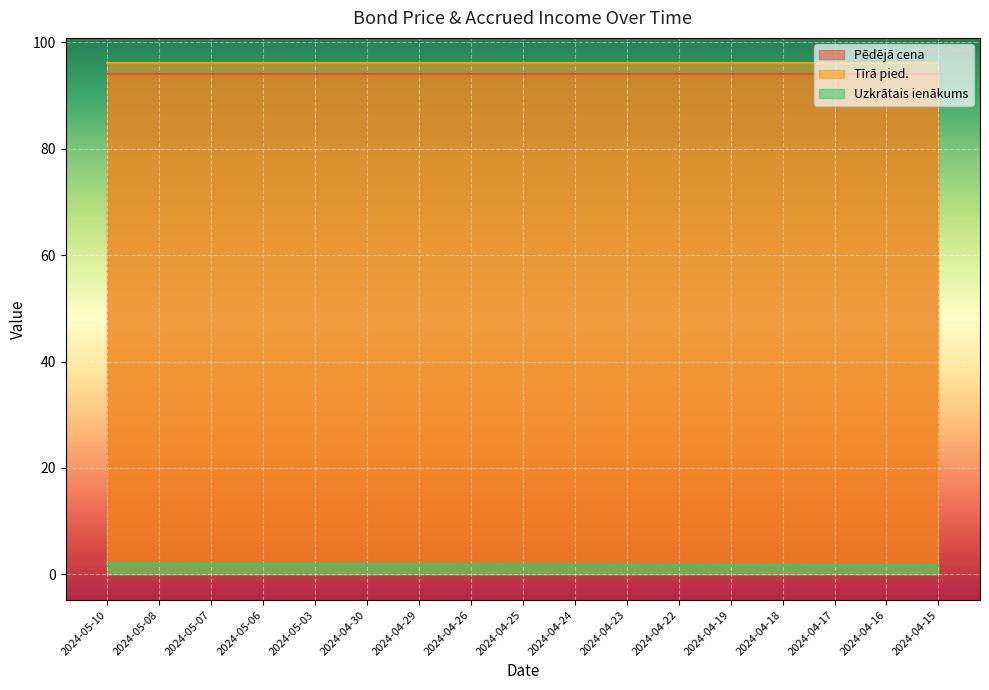

What is the difference between the maximum and minimum values in the Uzkrātais ienākums series?

0.4